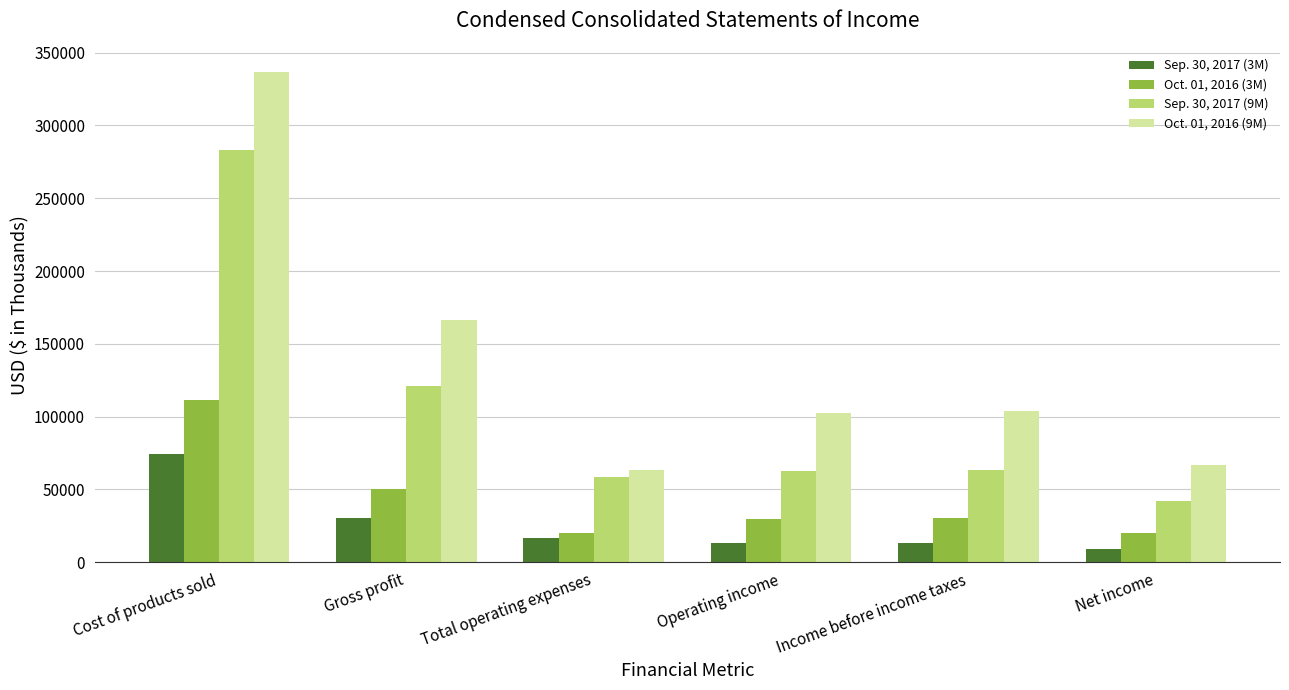

What is the difference between the maximum and minimum values in the Oct. 01, 2016 (3M) series?

91326